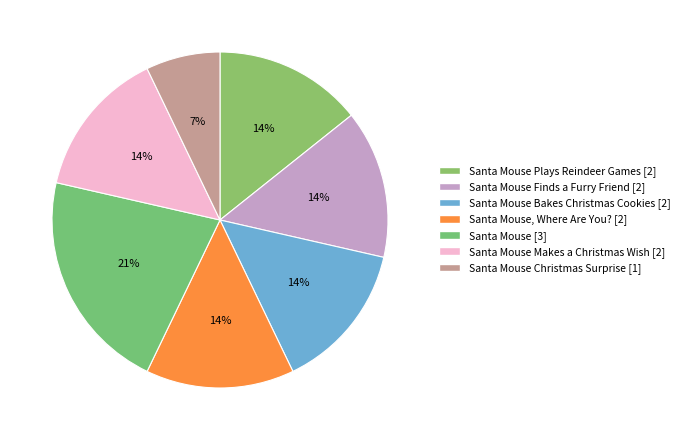

Count the number of slices in the pie.

7